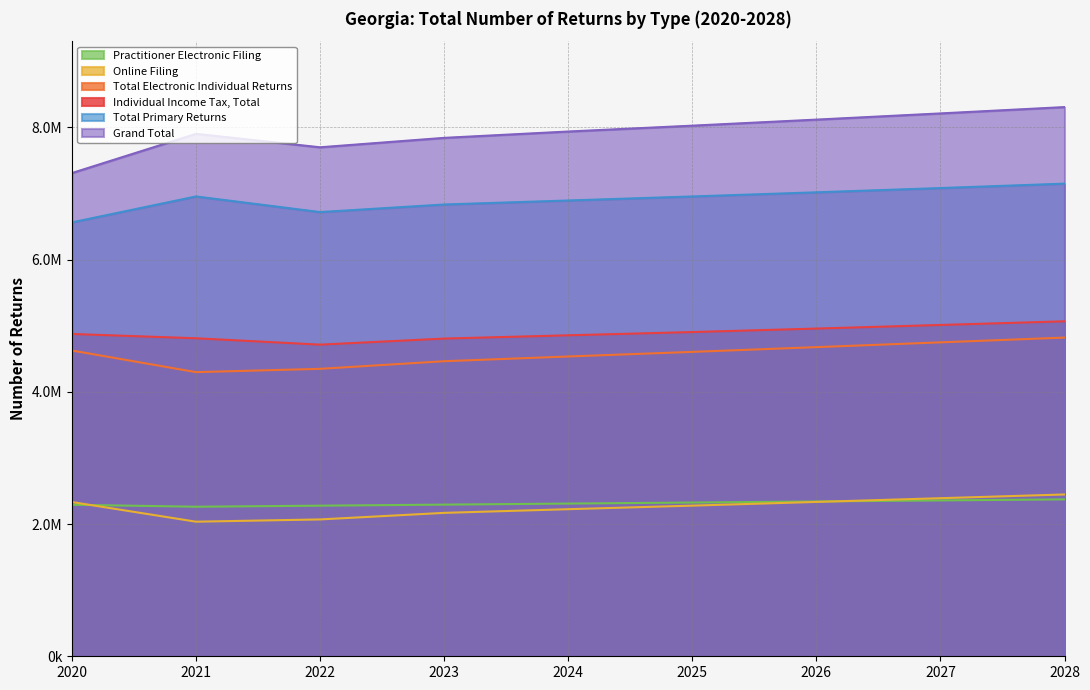

How many data points does each series have?

9